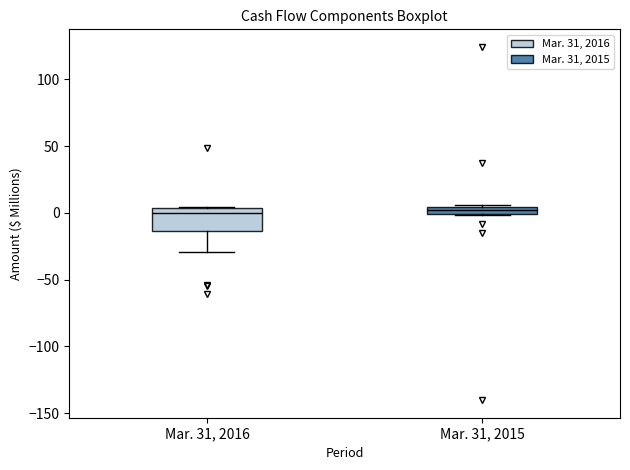

Where does the median line of the box for Mar. 31, 2016 sit on the y-axis? The values are not printed on the chart, so give them approximately, as read against the axis.

0